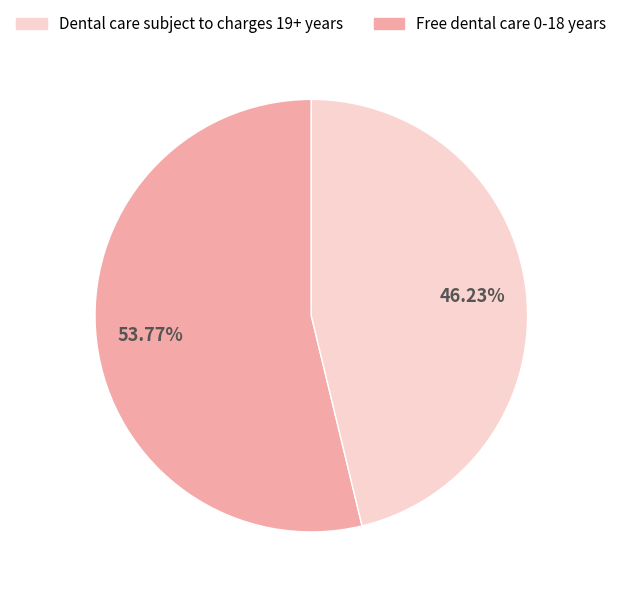

Does any single category account for the majority?

Yes